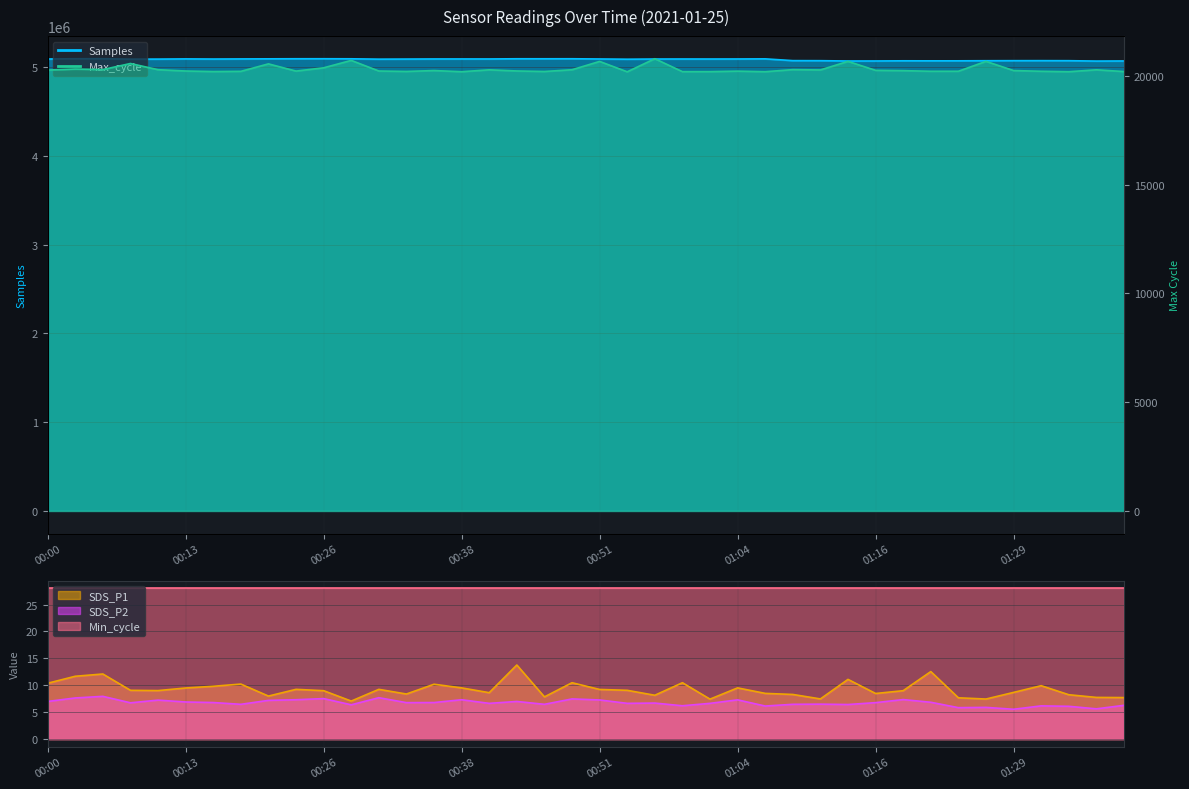

Between 00:00 and 00:51, which series saw the biggest shift?

Max_cycle